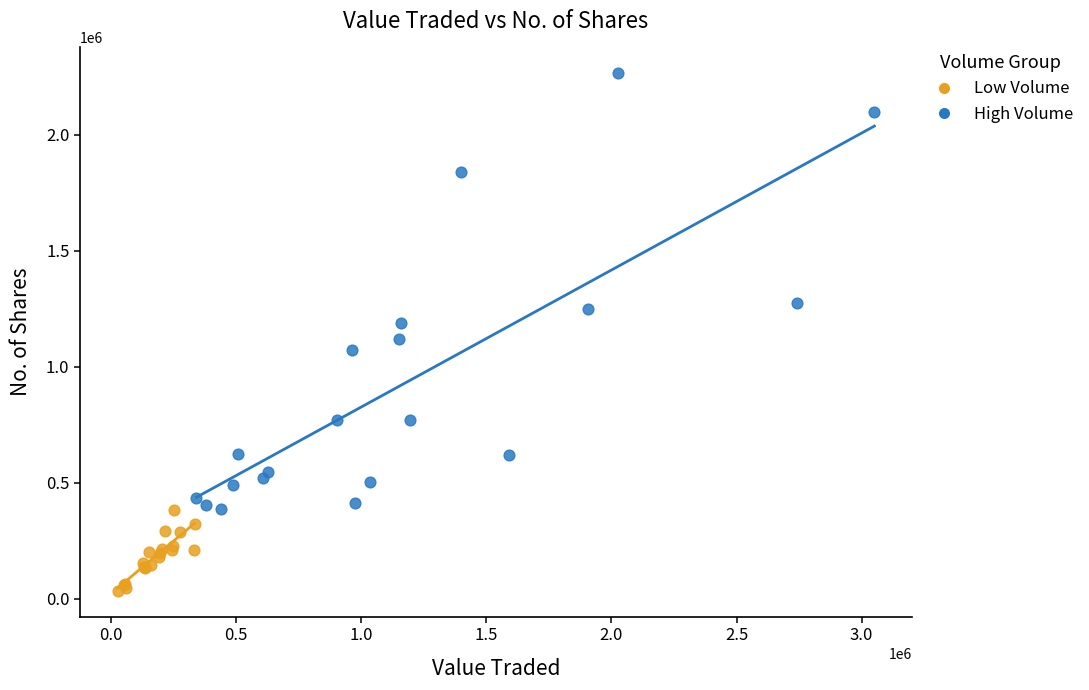

Which series contains the lowest Y value?

Low Volume